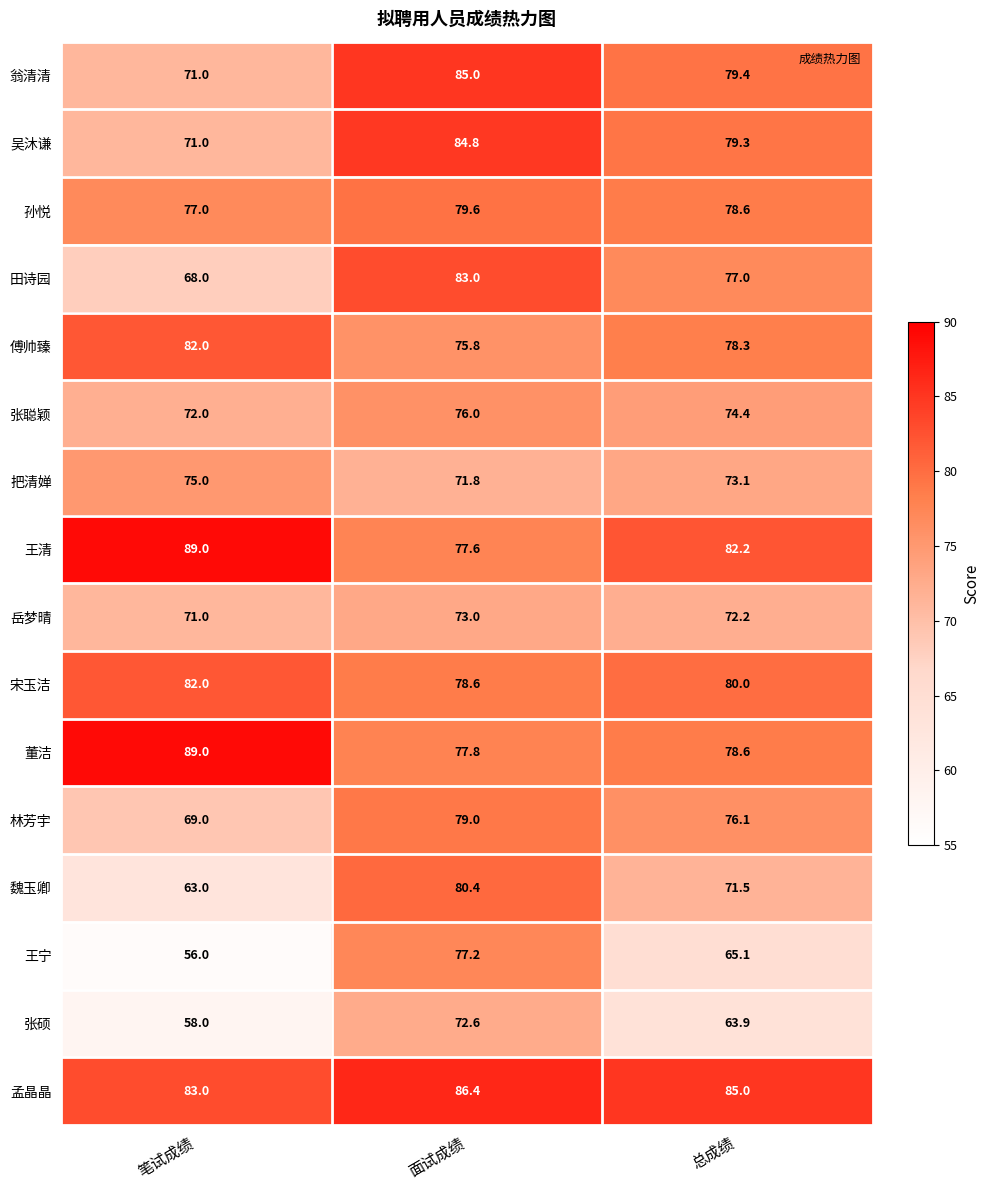

What is the total value across all series at 面试成绩?

1258.6